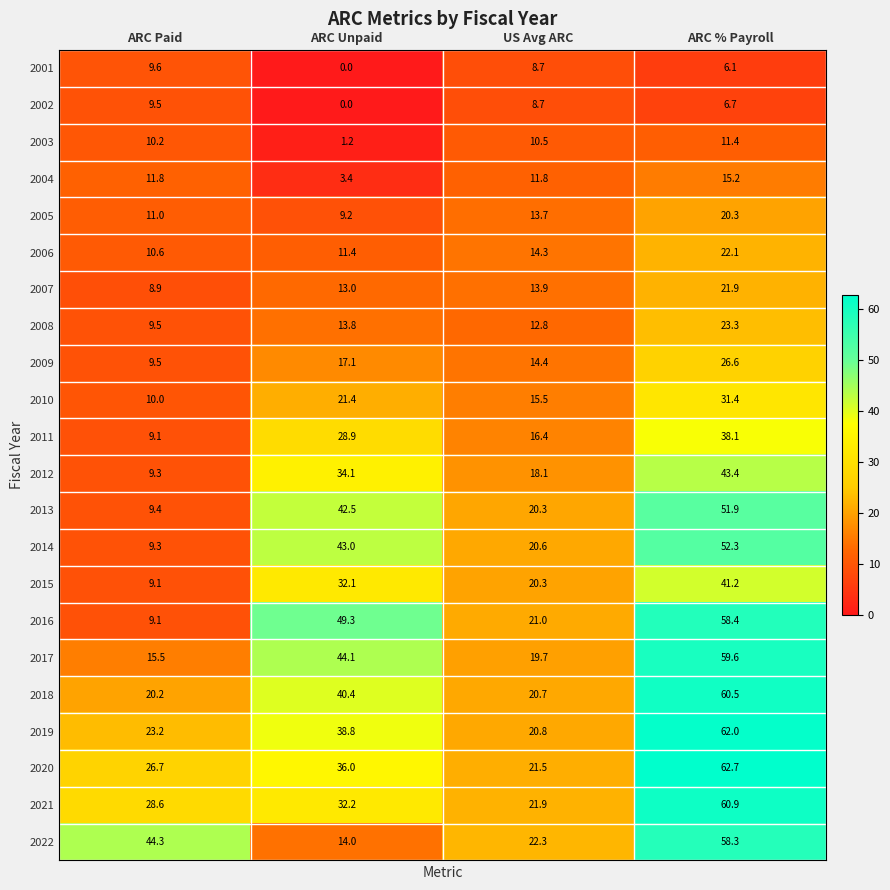

How many categories are shown in the chart?

4